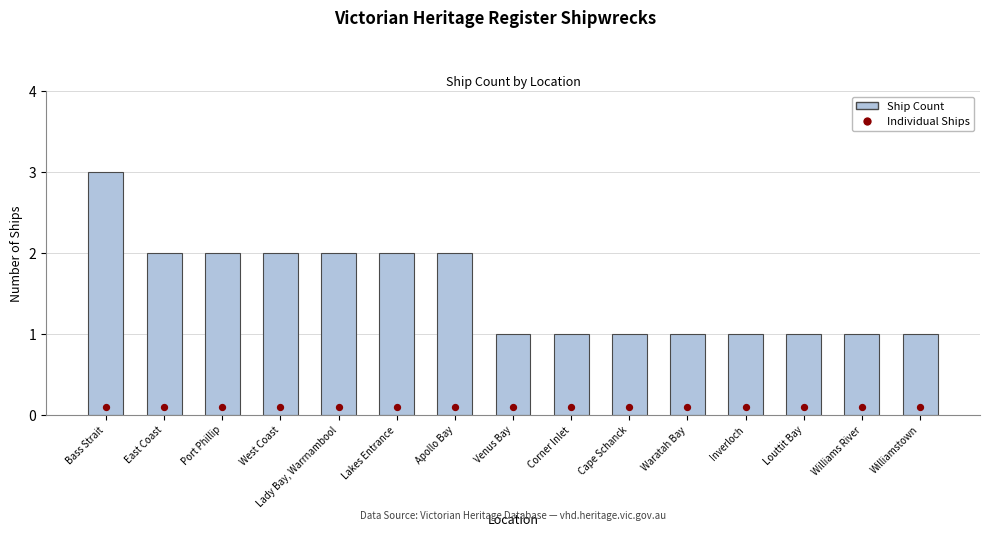

Which series contains the highest Y value?

Ship Count